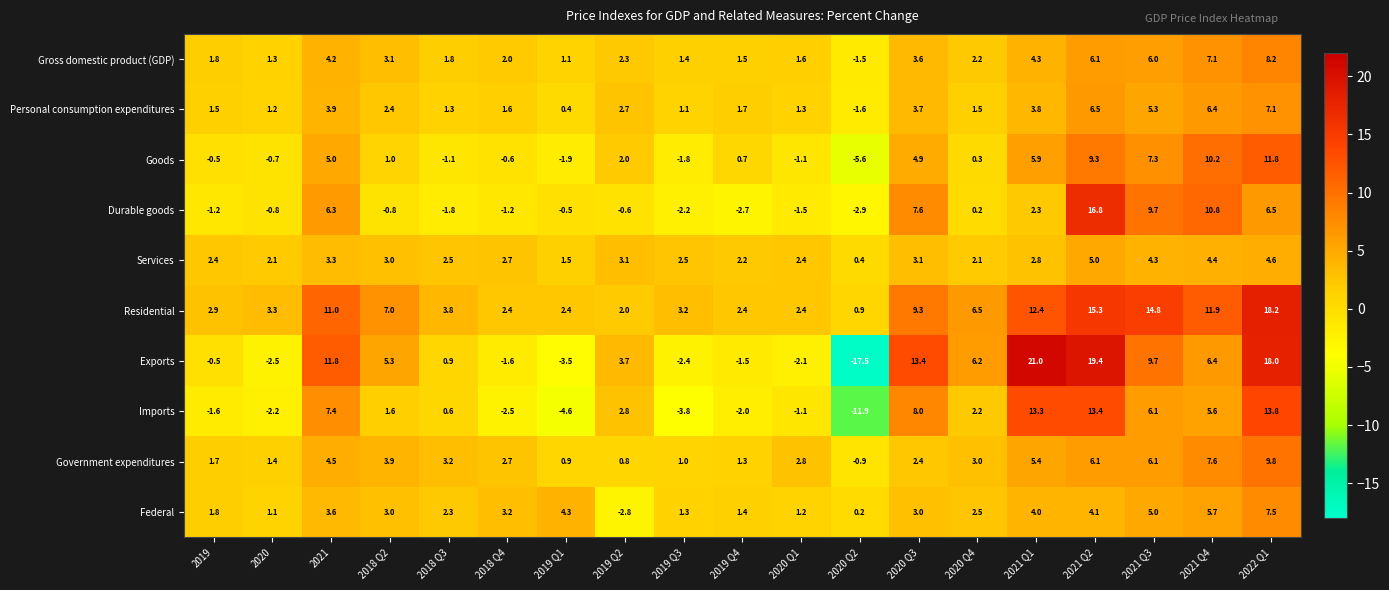

Which series has the largest total across all categories?

Residential